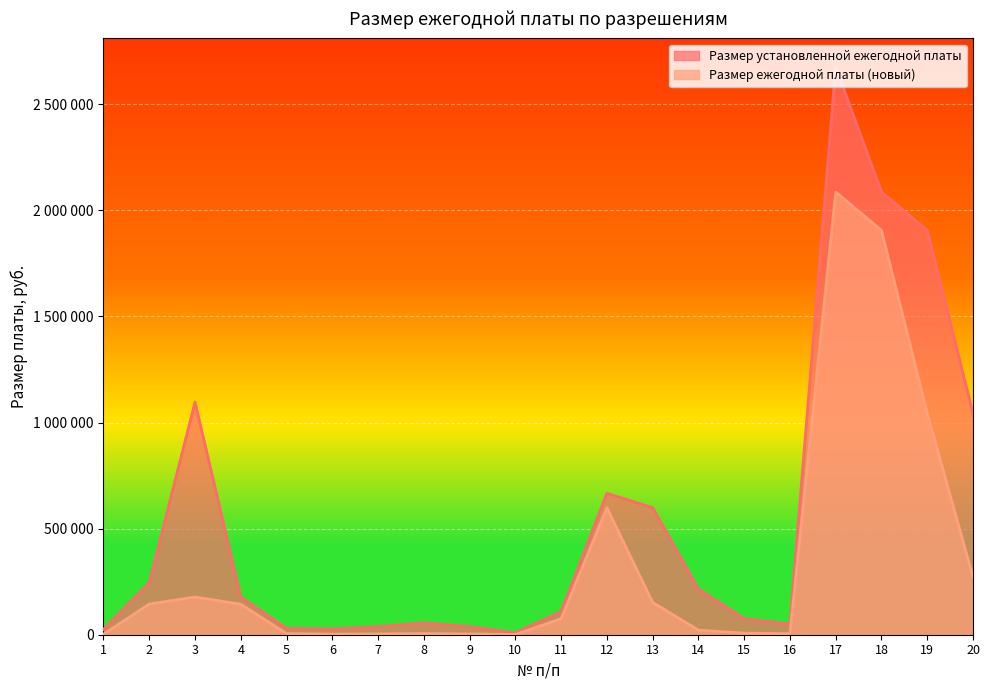

Which series has the widest spread of values?

Размер установленной ежегодной платы